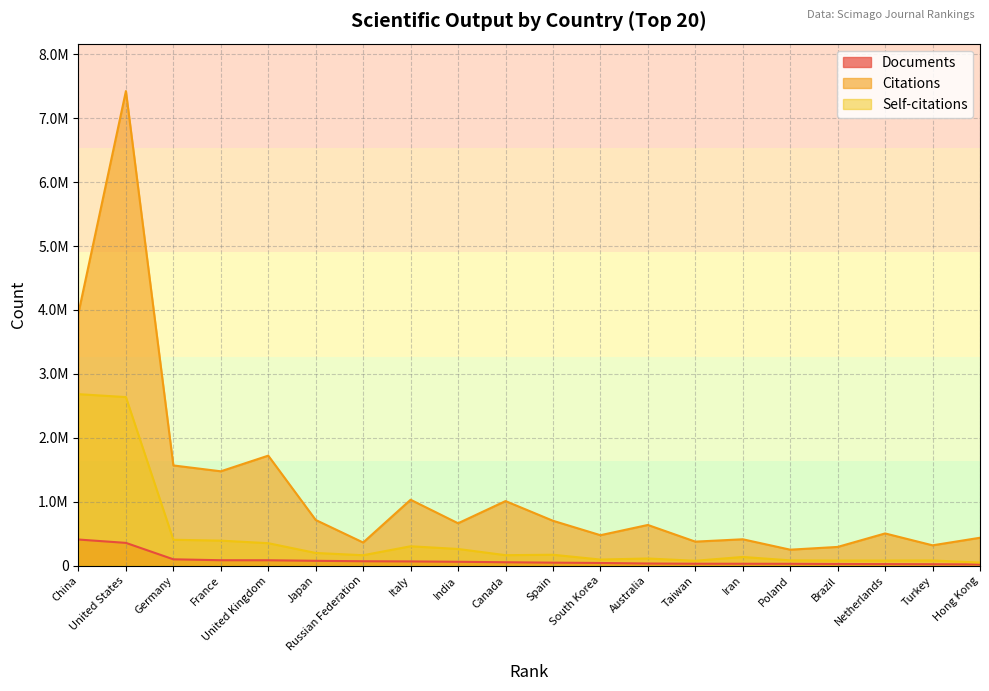

Reading right to left, what are all the values shown in this chart?

Documents: 17484	21037	22897	24466	27455	28208	28689	32024	40426	45449	51985	59158	64854	67573	74170	82930	83457	97844	354954	407409
Citations: 435346	316782	502869	291692	248520	411347	374571	635561	475268	701089	1009336	661946	1030213	360688	713434	1720384	1475374	1567033	7426024	3953190
Self-citations: 46739	79968	78766	78372	81319	134761	75113	110577	94048	169348	162550	259615	302003	161671	197328	350178	390315	403853	2636943	2682682